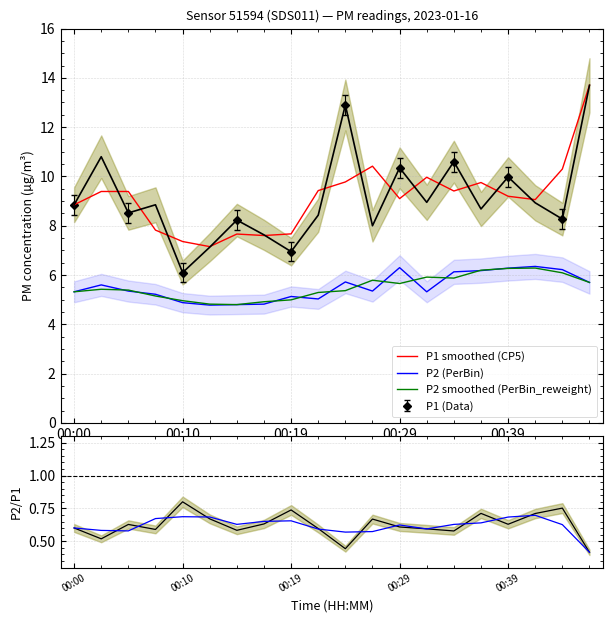

True or false: P2 smoothed (PerBin_reweight) has a value of 5.0 at 00:10.

True